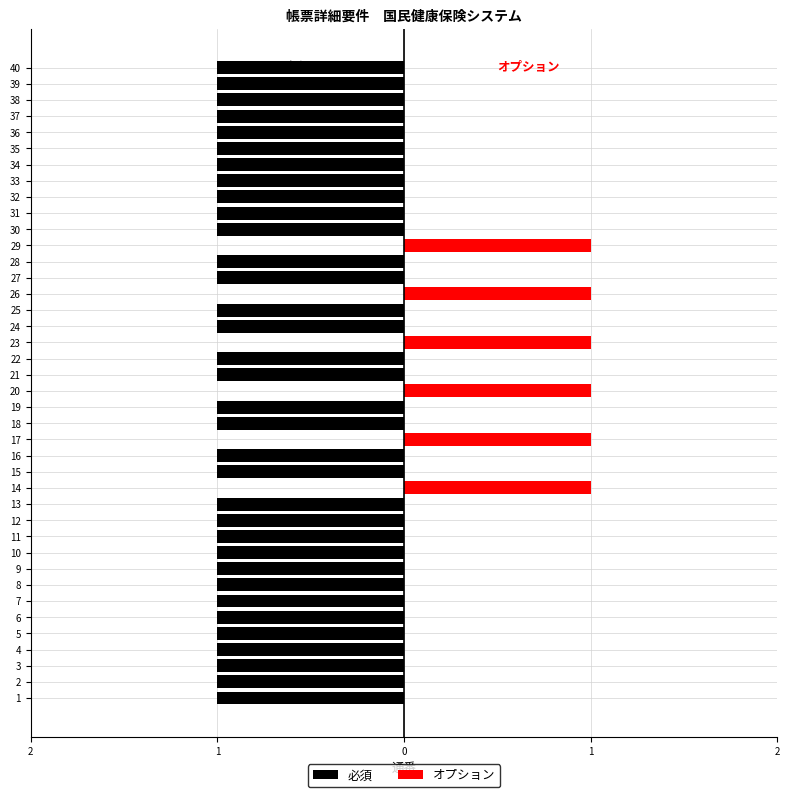

The value of オプション at 23 is 2. True or false?

False